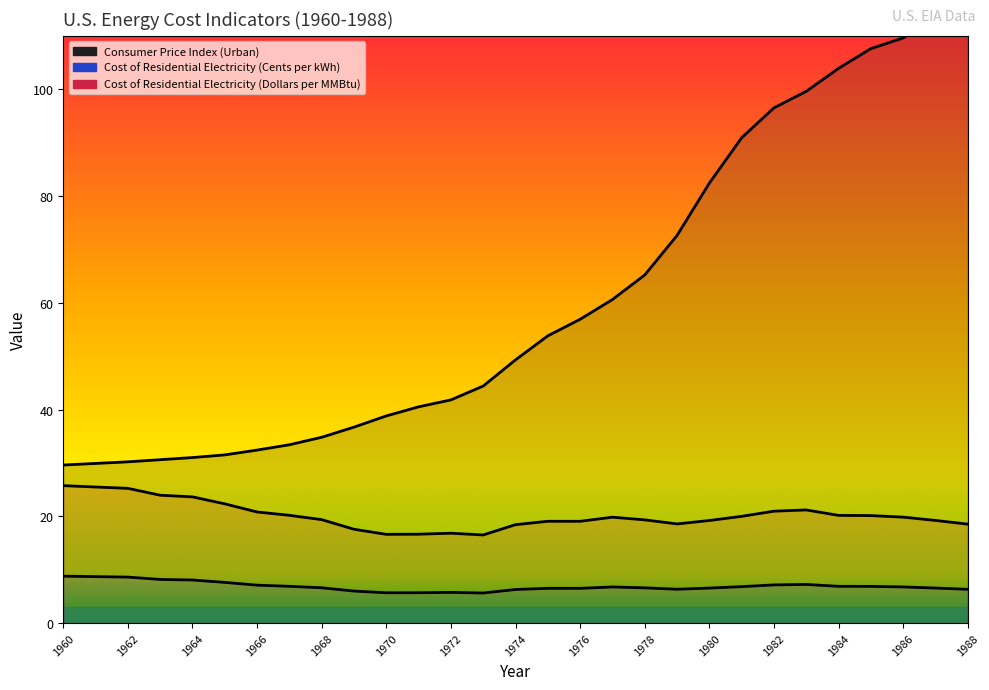

List the labels in order of Cost of Residential Electricity (Cents per kWh) value, smallest first.

1973, 1970, 1971, 1972, 1969, 1974, 1988, 1979, 1976, 1975, 1980, 1987, 1978, 1968, 1977, 1986, 1981, 1985, 1984, 1967, 1966, 1982, 1983, 1965, 1964, 1963, 1962, 1961, 1960